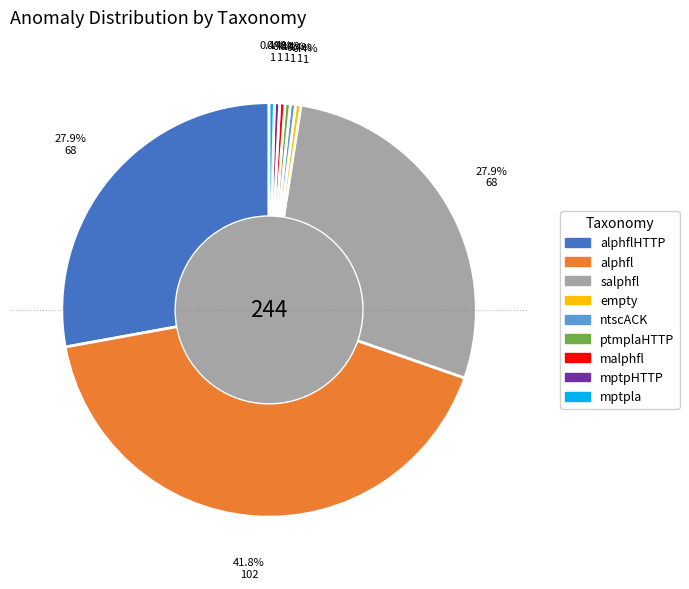

To the nearest percent, what is the difference between the largest and smallest slice percentages?

41%